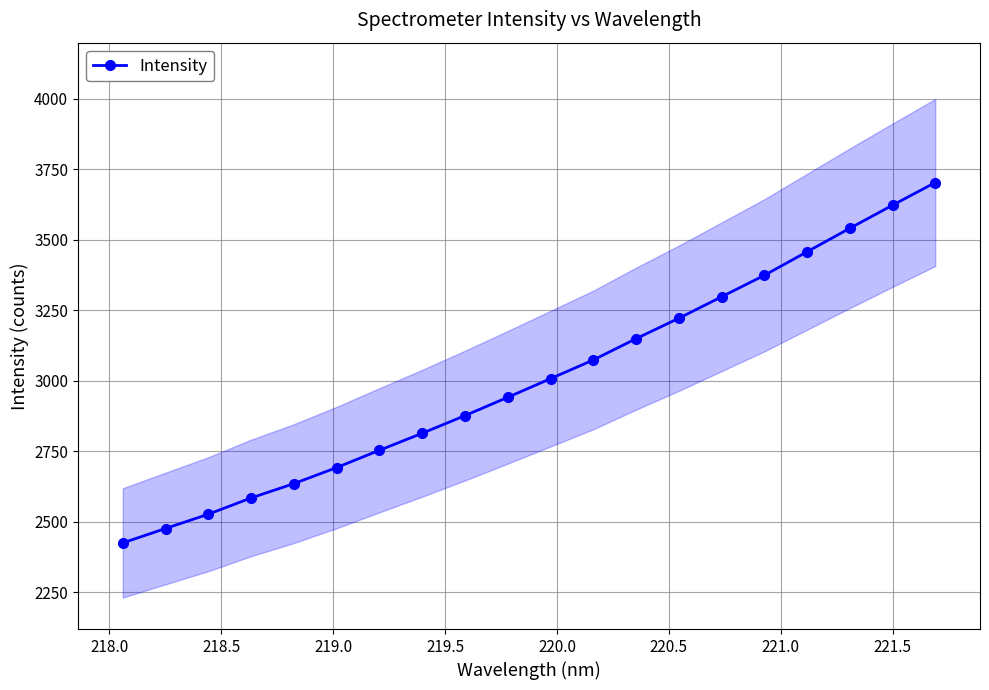

Reading left to right, list all the values displayed in this chart.

2424.2	2475.3	2526.0	2583.8	2634.5	2691.5	2752.9	2813.2	2875.8	2940.8	3006.9	3073.2	3148.7	3221.2	3297.3	3373.4	3457.0	3540.2	3622.2	3702.6